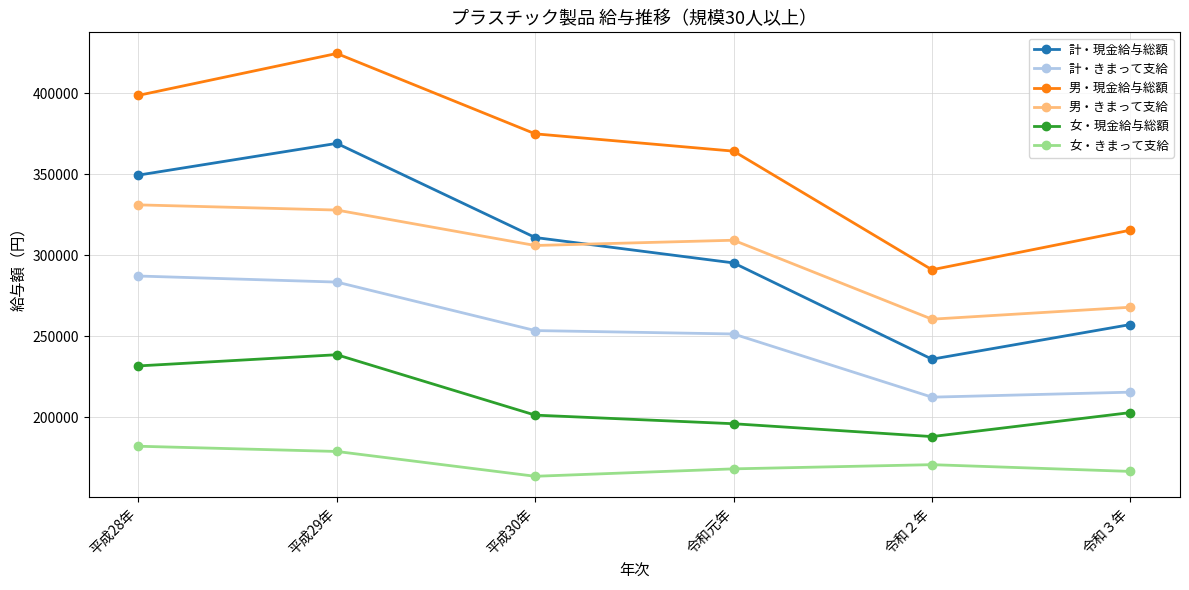

How many data points does each series have?

6